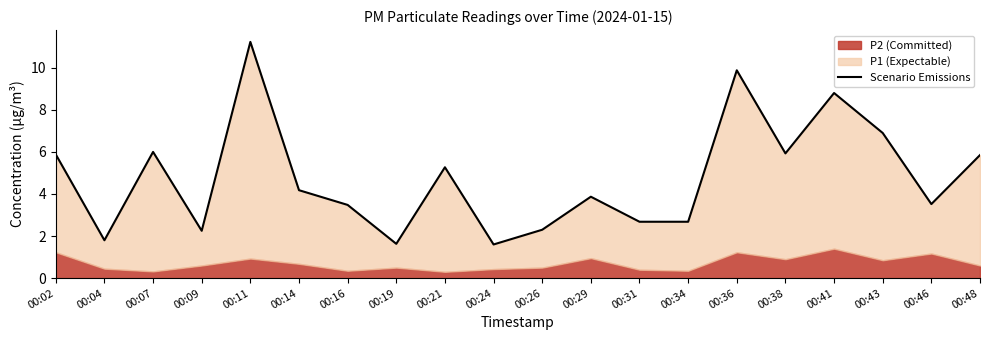

What is the value of the 3rd point from the left?

6.0